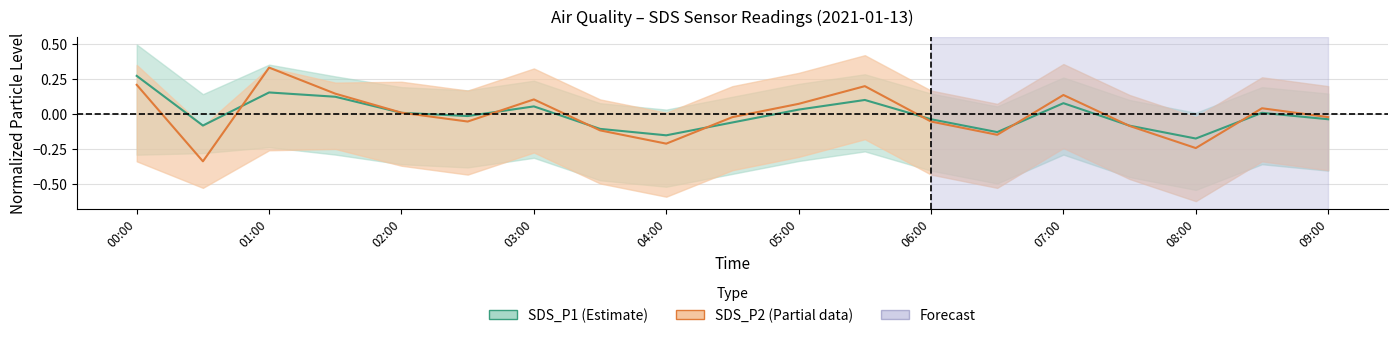

In SDS_P2 (Partial), how many points are higher than both neighbors (excluding endpoints)?

5